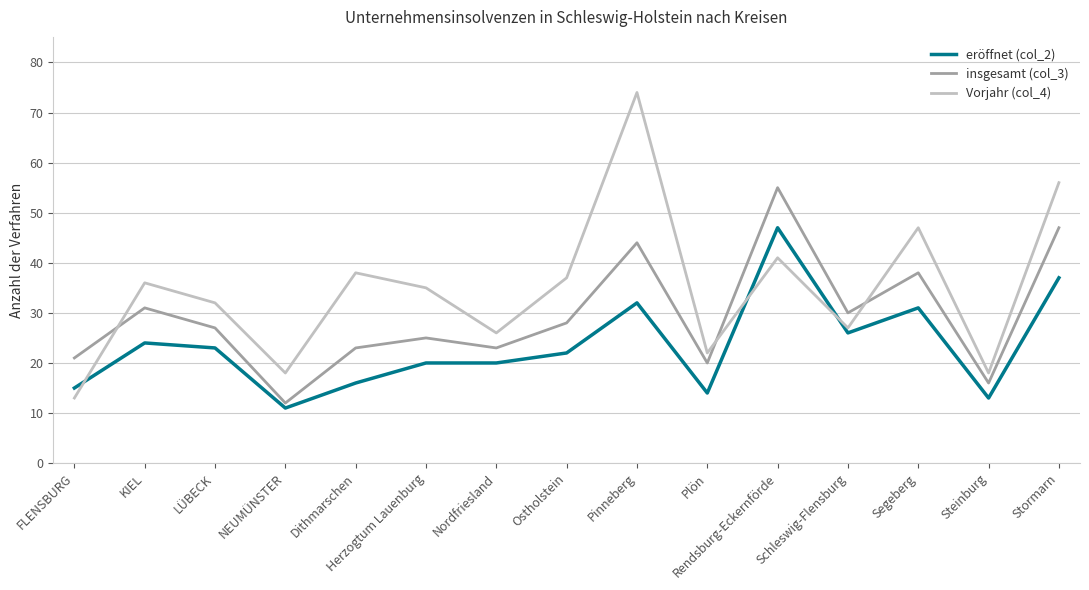

What position from the right is Dithmarschen?

11